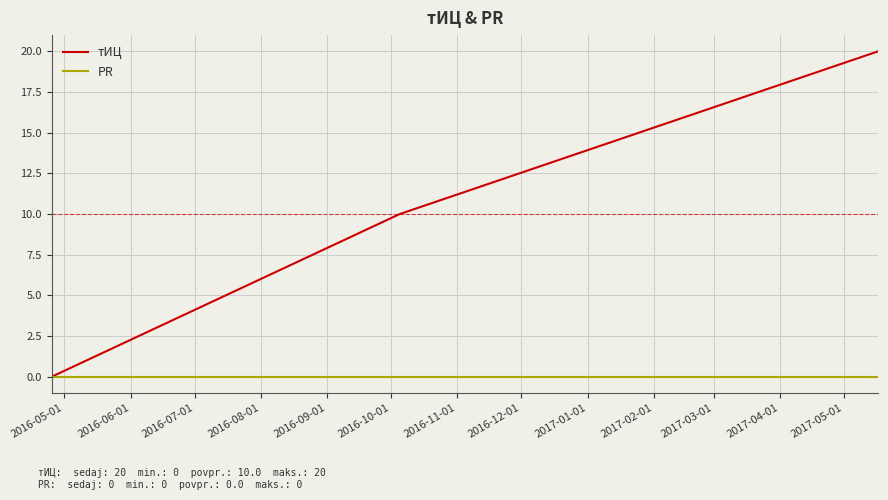

Rank the series by their average value, from highest to lowest.

тИЦ, PR